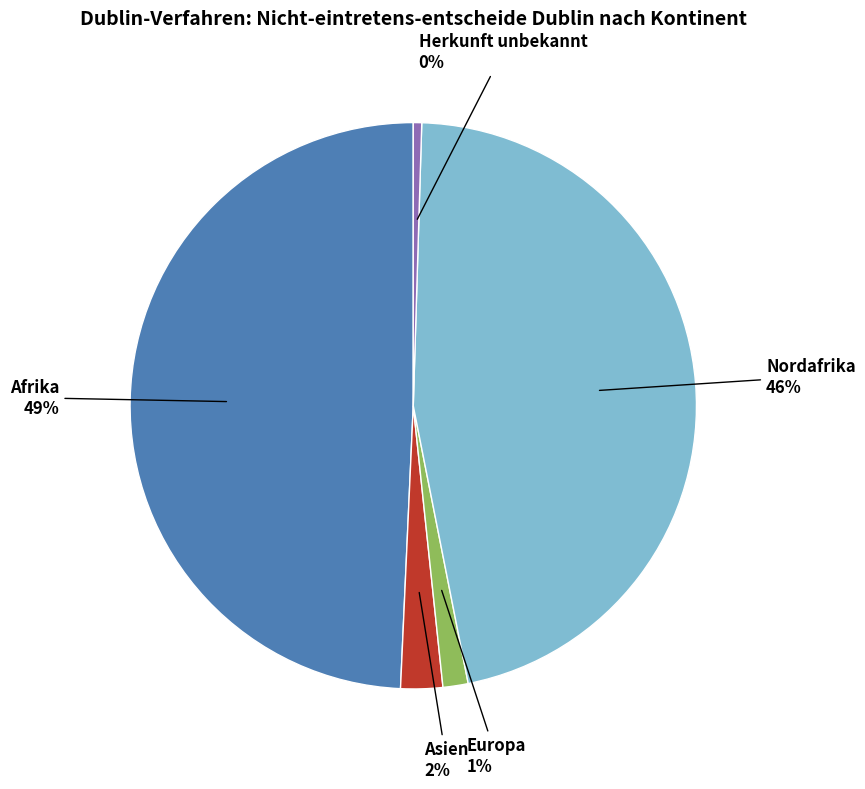

To the nearest percent, what is the average slice percentage?

20%